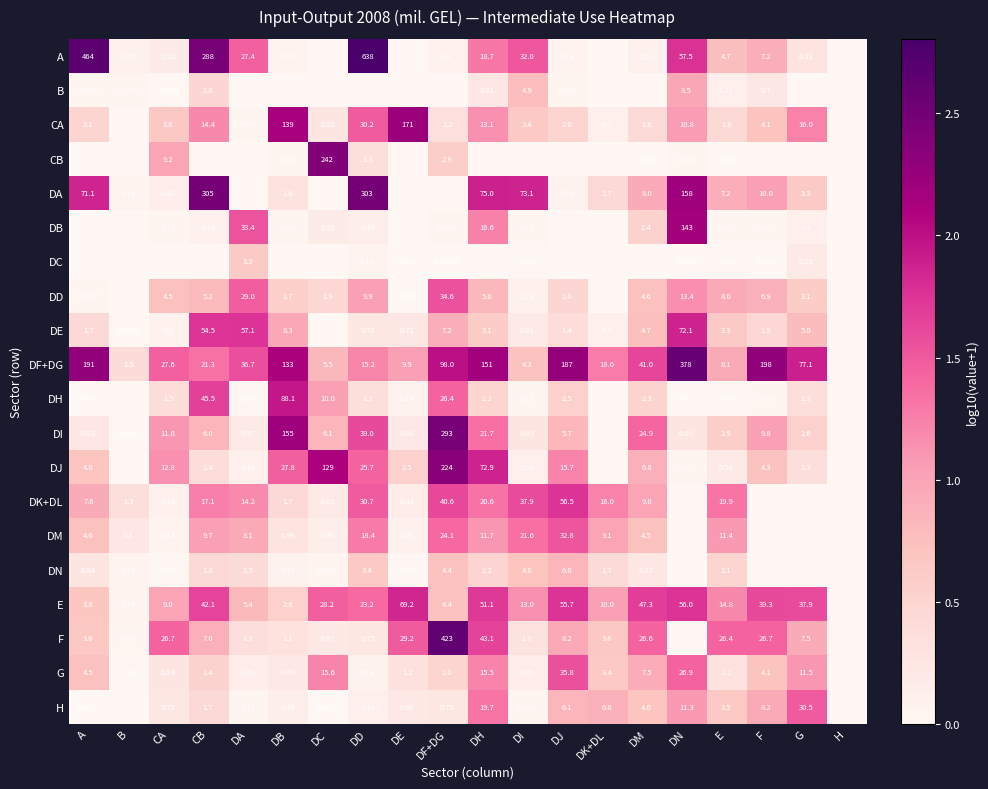

Rank the series by their maximum value, from lowest to highest.

DC, DN, B, H, DM, DD, G, DK+DL, E, DE, DH, DB, CA, DJ, CB, DI, DA, DF+DG, F, A